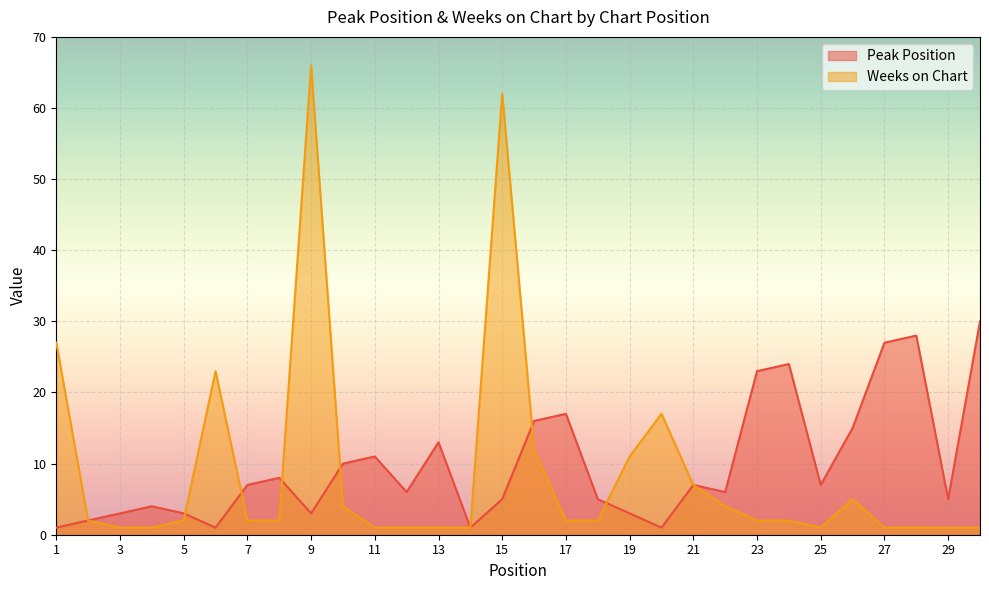

After their last crossing, which series has the higher values: Peak Position or Weeks on Chart?

Weeks on Chart